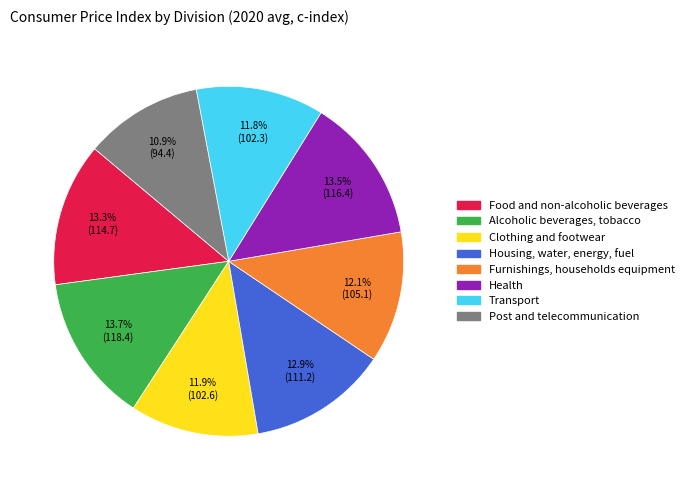

To the nearest percent, what percentage of the pie is Furnishings, households equipment?

12%